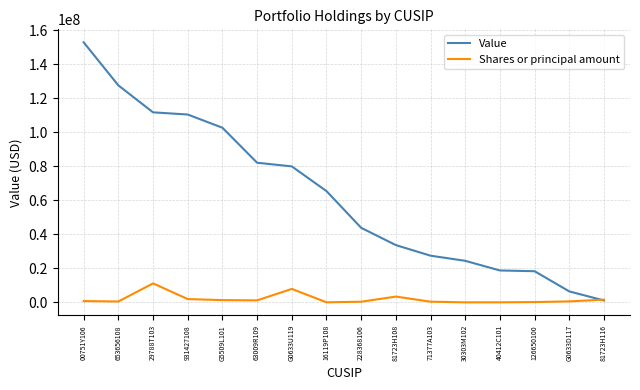

True or false: Value has a value of 25037827 at 16119P108.

False